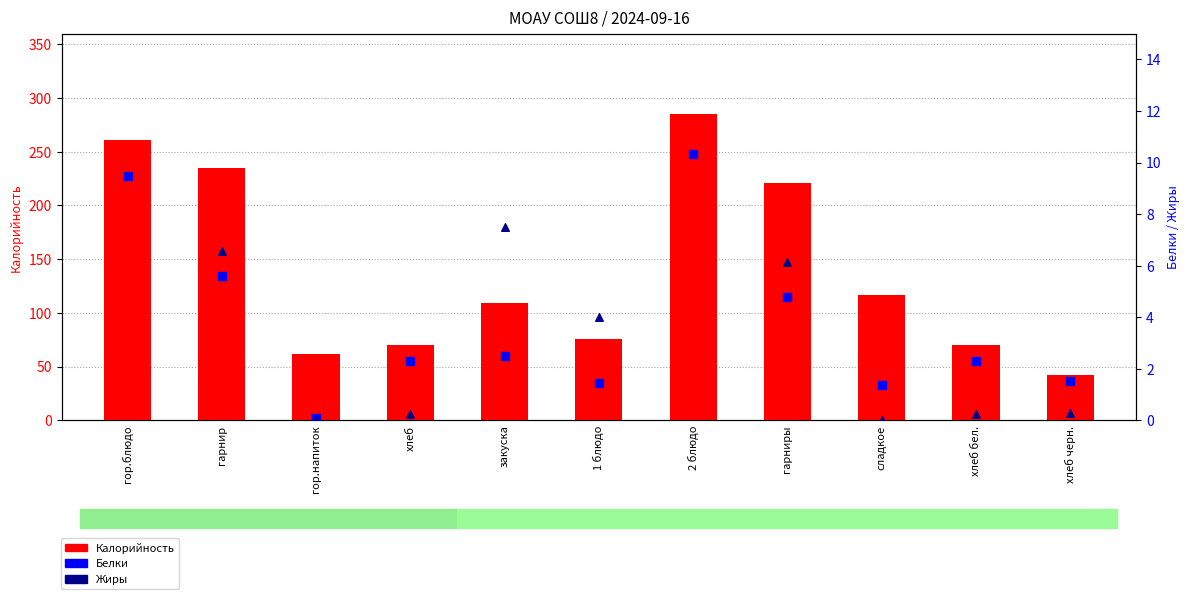

Which series contains the lowest Y value?

Жиры